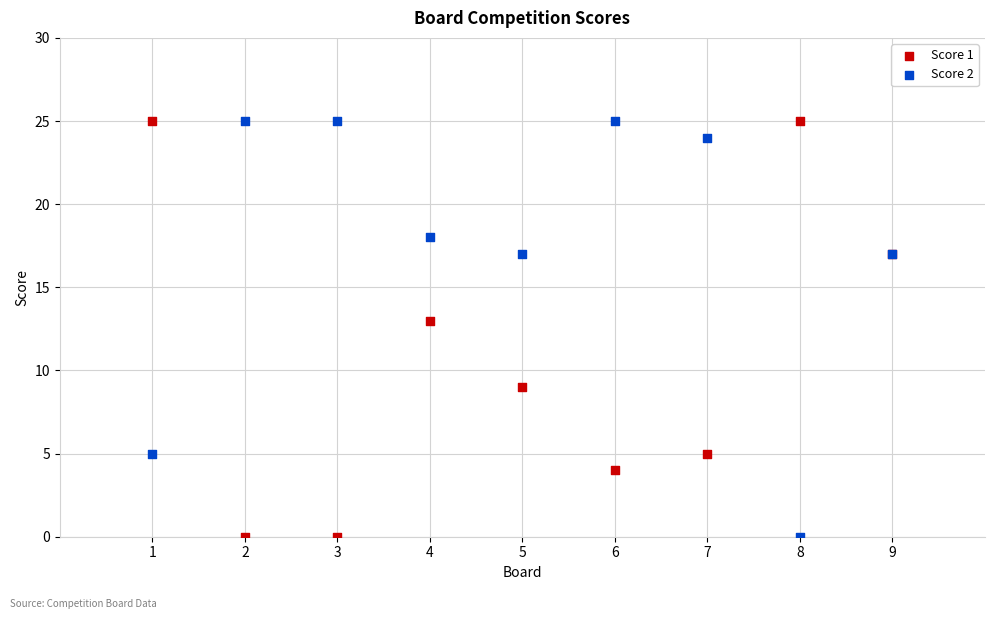

What is the X range (max minus min) for the scatter plot?

8